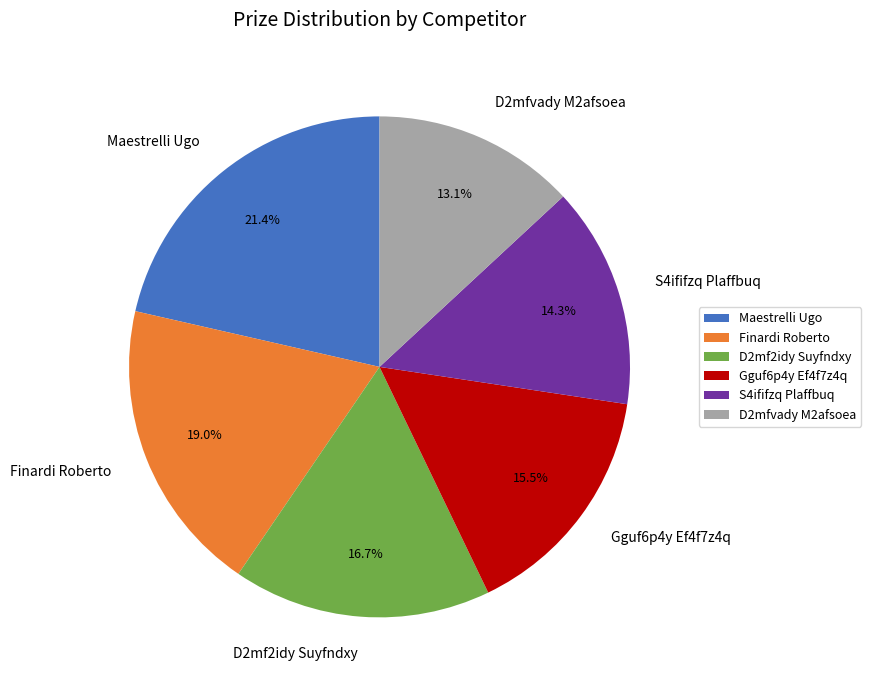

Does Maestrelli Ugo represent more than half of the total?

No